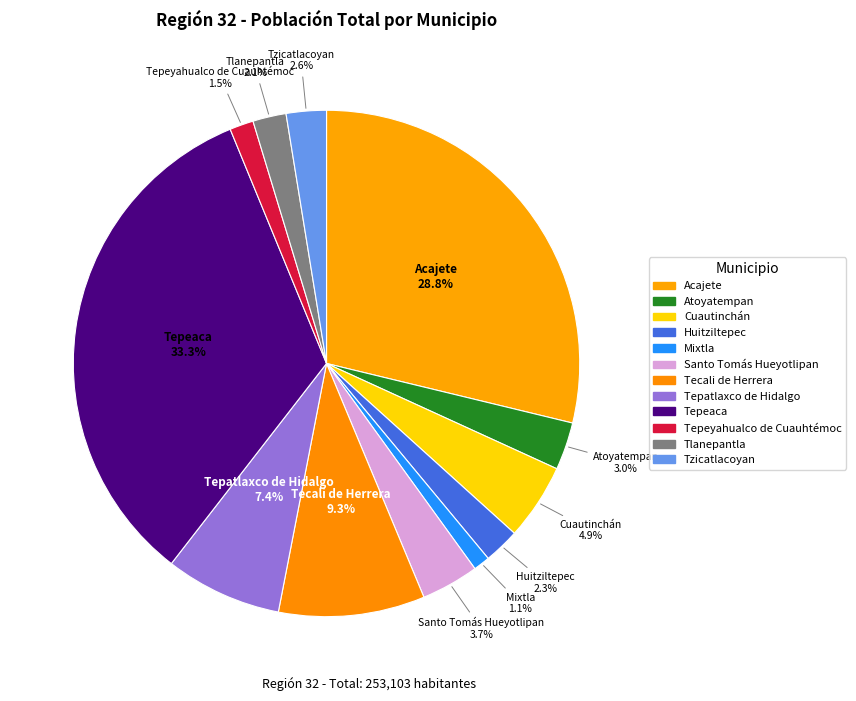

What is the total percentage of Mixtla and Cuautinchán?

5.9%